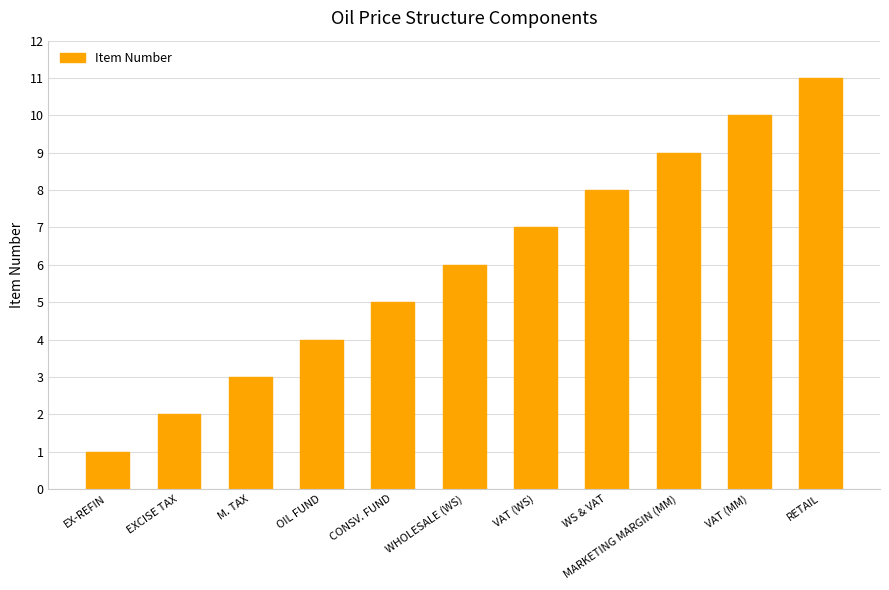

Reading left to right, list all the values displayed in this chart.

1	2	3	4	5	6	7	8	9	10	11